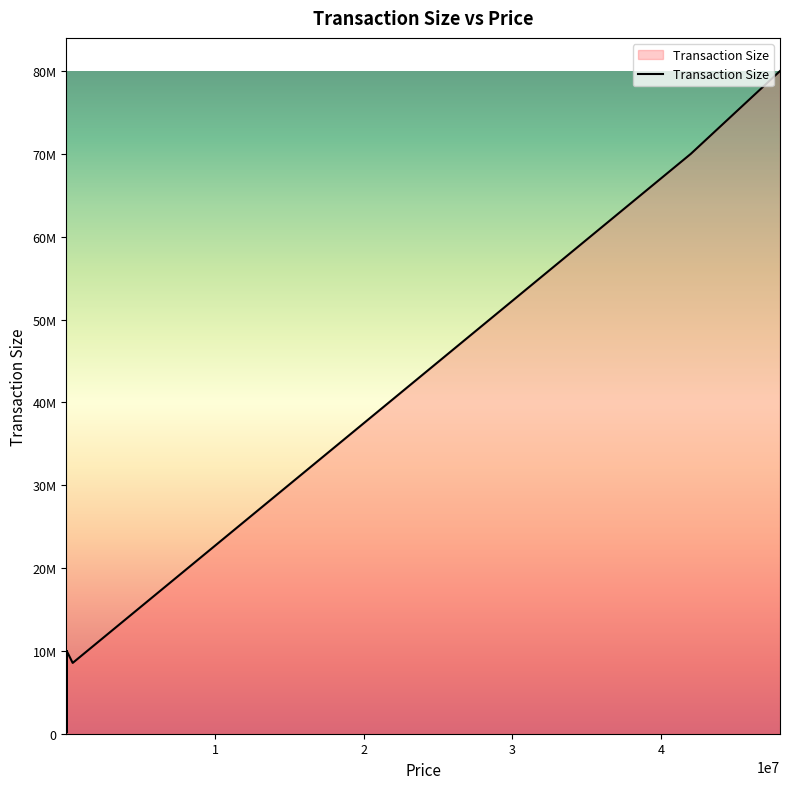

Does the chart display data point markers on the line(s)?

No